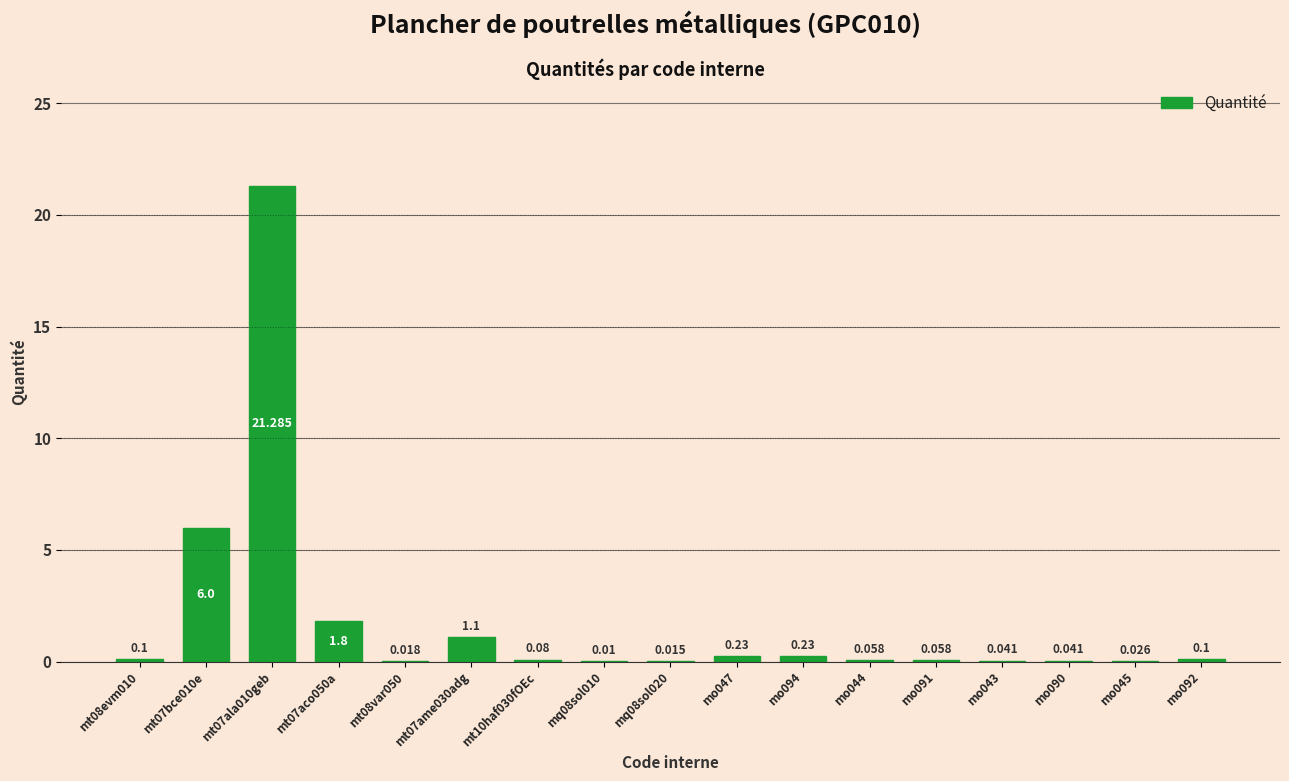

Between mo045 and mt07ame030adg, which is larger?

mt07ame030adg